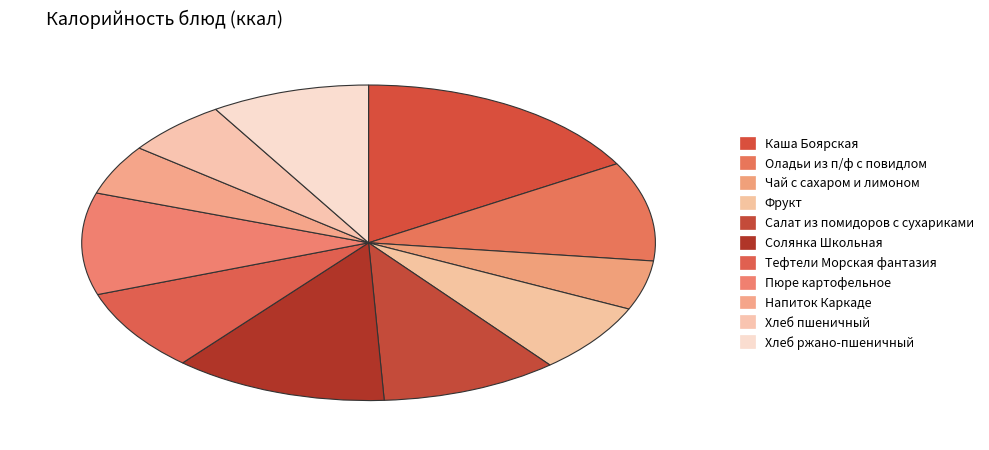

How many segments does this pie chart have?

11